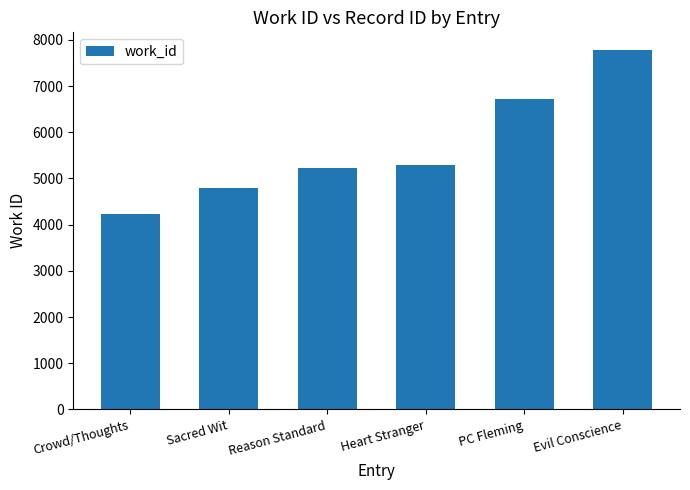

How many distinct data groups are displayed?

1